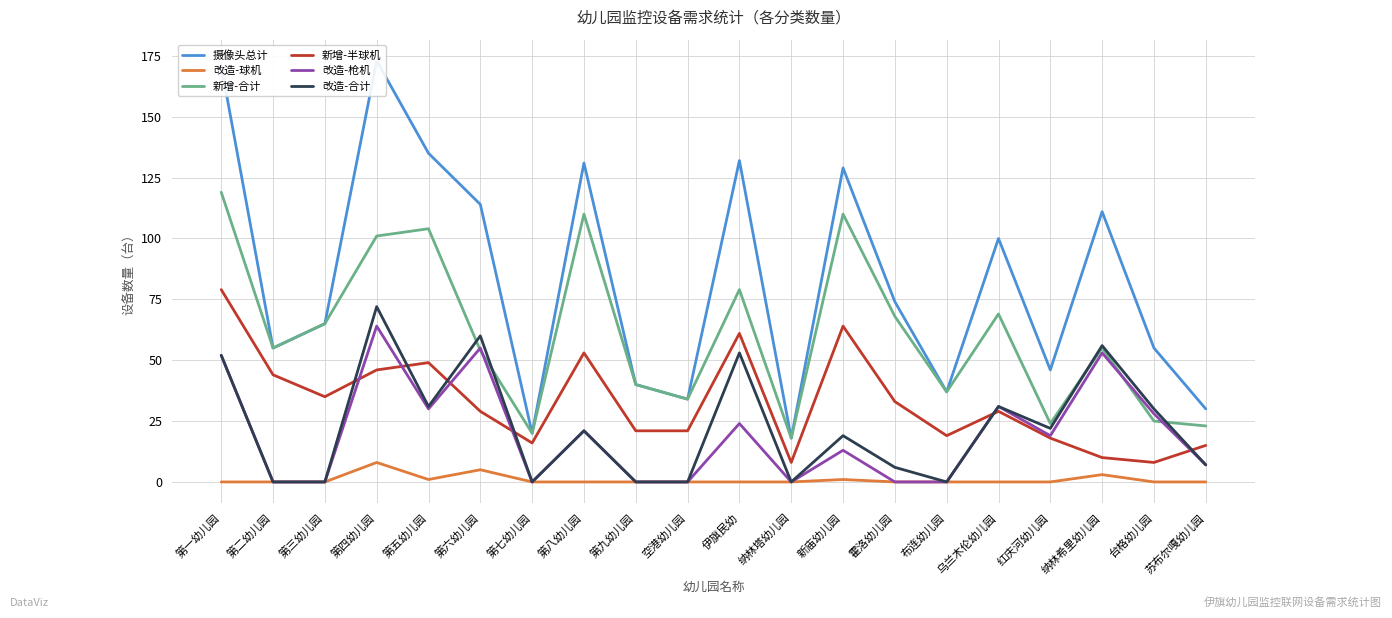

At which label is 新增-合计 closest to 68?

霍洛幼儿园